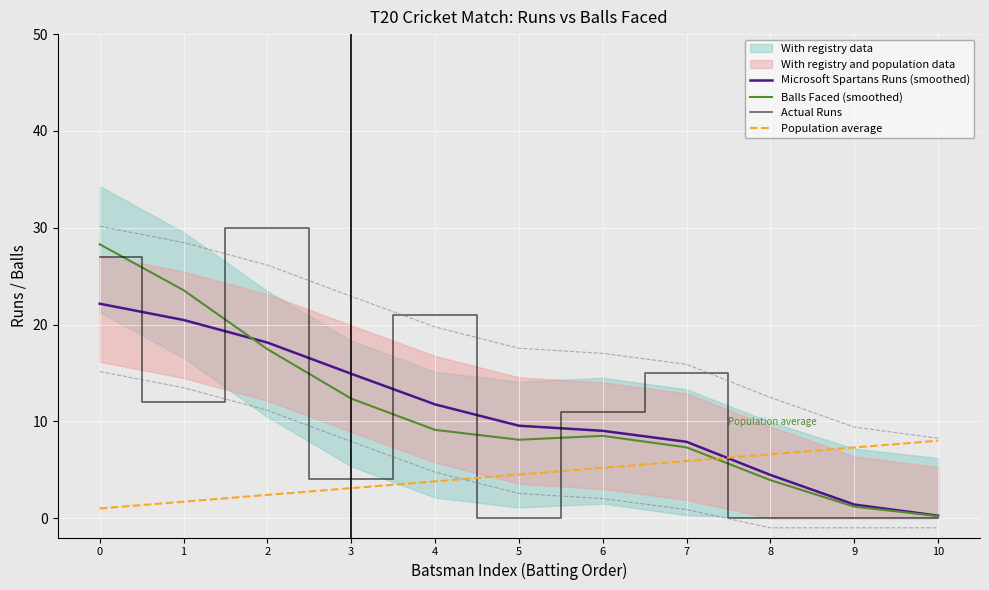

The value of Microsoft Spartans Runs (smoothed) at 3 is 8.7. True or false?

False